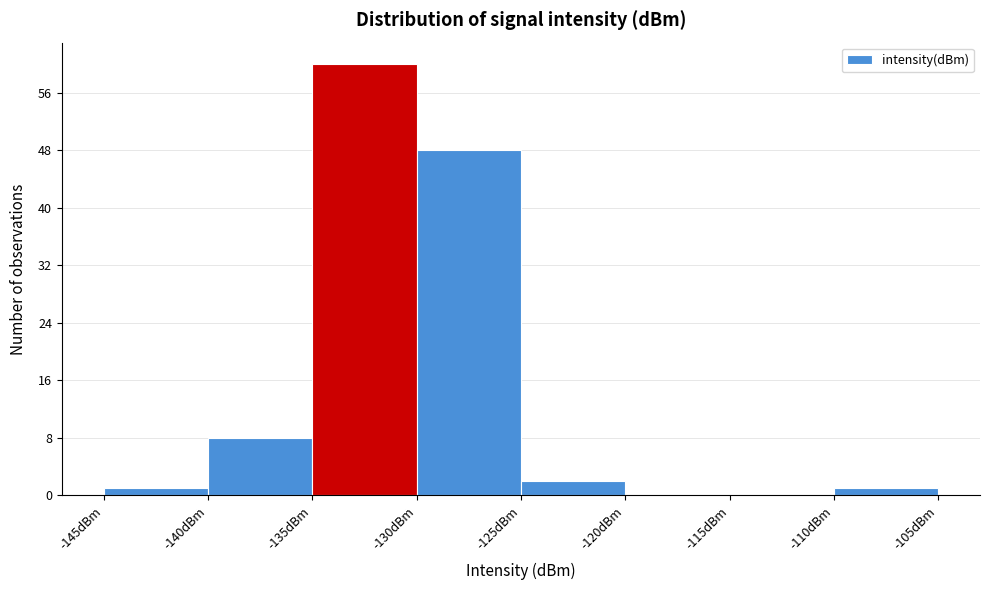

Which range on the x-axis has the tallest bar?

-135 to -130